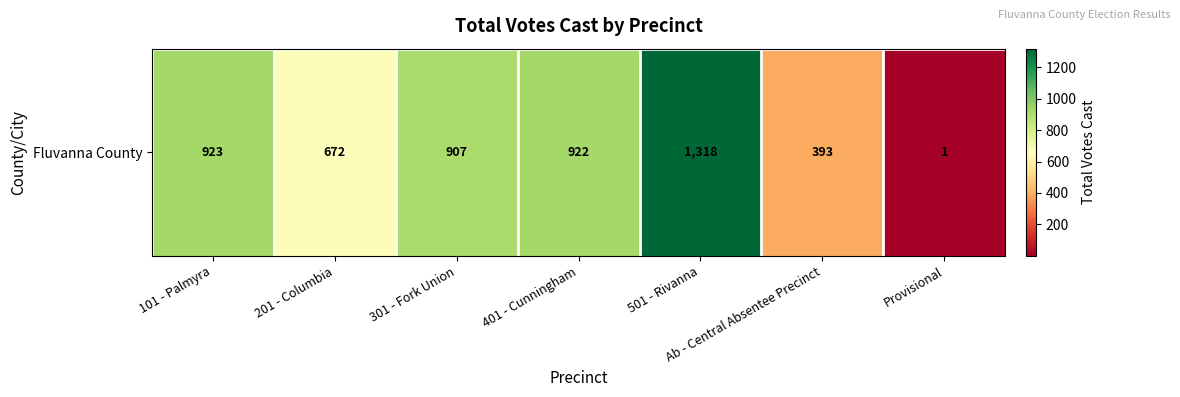

What is the maximum value shown in the chart?

1318